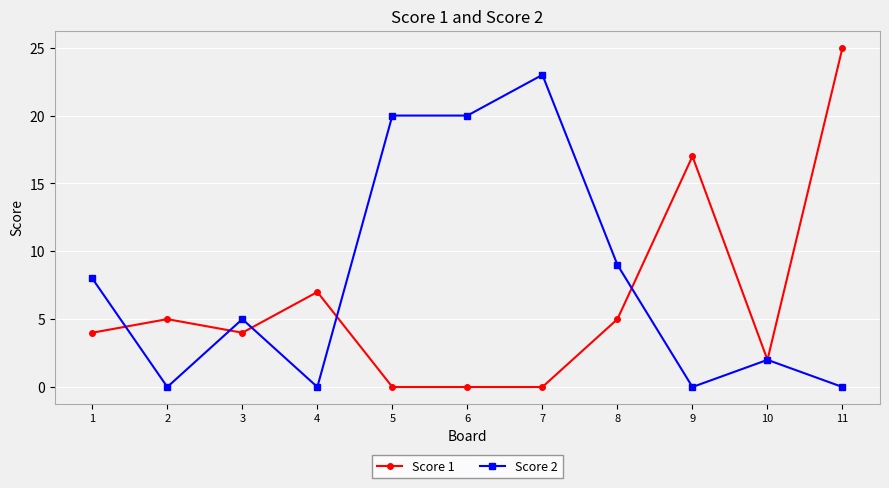

At which label does Score 2 reach its peak?

7